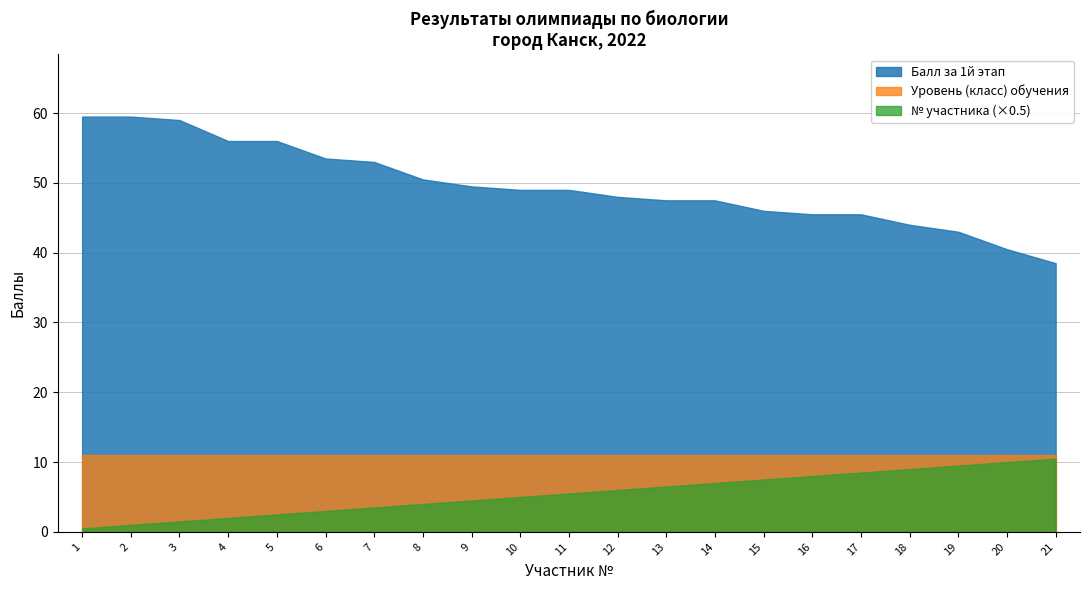

True or false: Уровень (класс) обучения and Балл за 1й этап intersect in this chart.

False